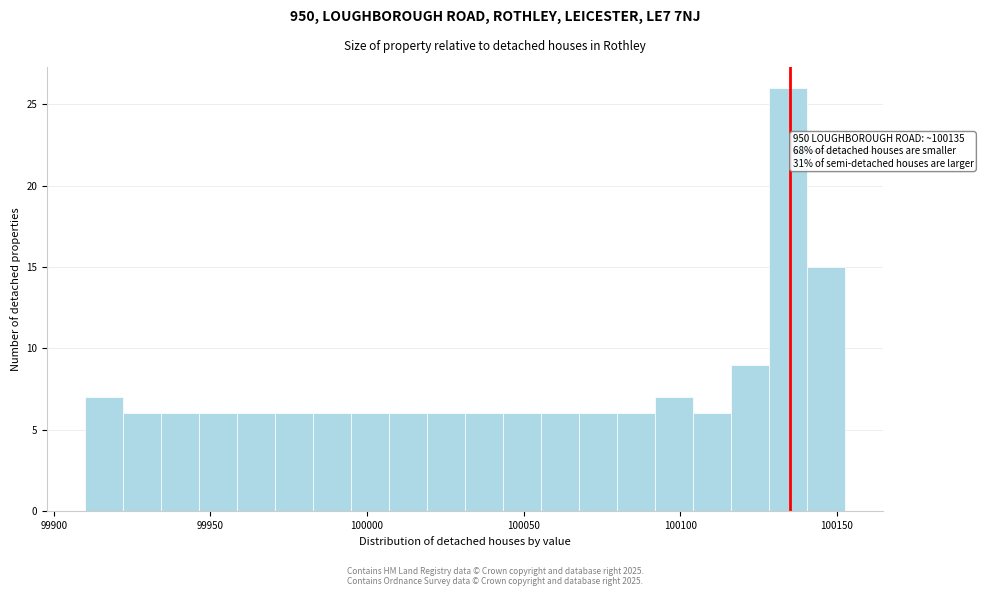

Read against the x-axis, roughly where is the centre of the tallest bar?

100135